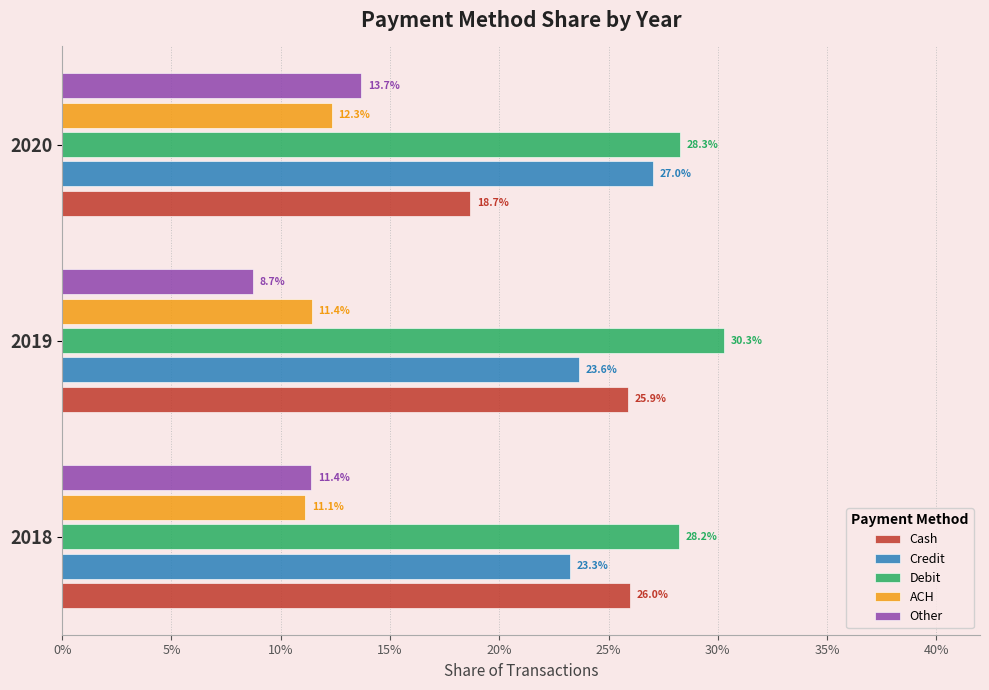

What are all the series names shown in the legend?

Cash, Credit, Debit, ACH, Other